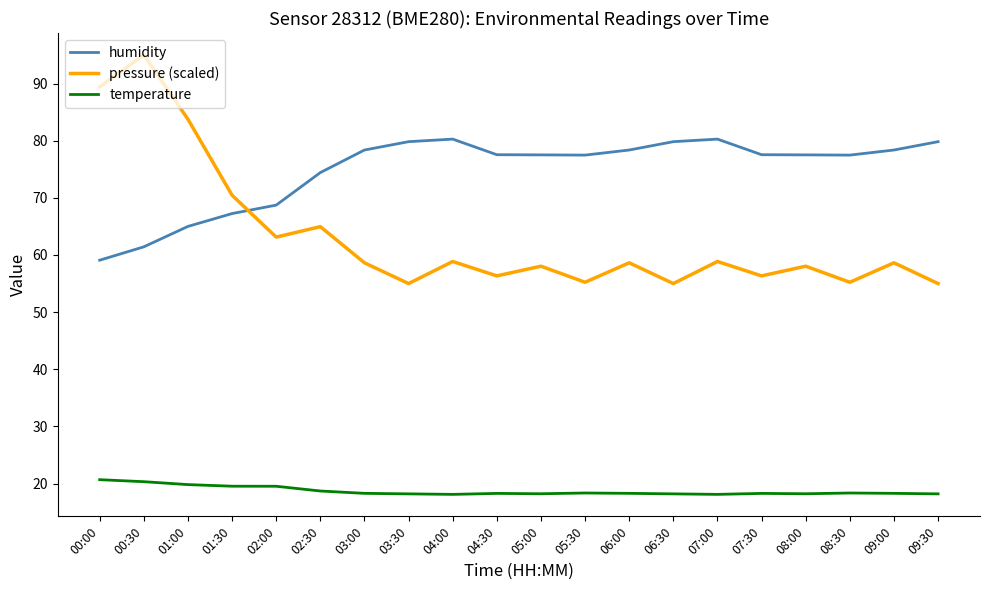

True or false: pressure (scaled) and temperature cross at least once.

False